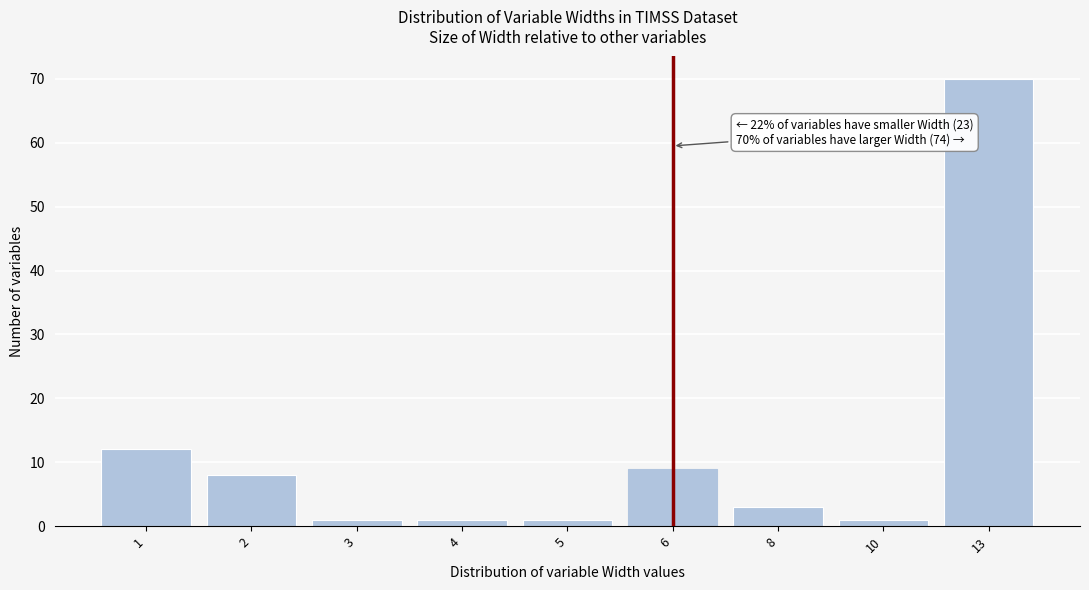

Reading left to right, list all the values displayed in this chart.

12	8	1	1	1	9	3	1	70